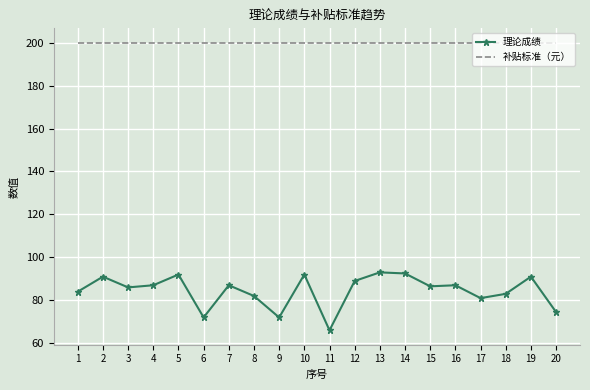

At 19, list the series in order from largest to smallest.

补贴标准（元）, 理论成绩